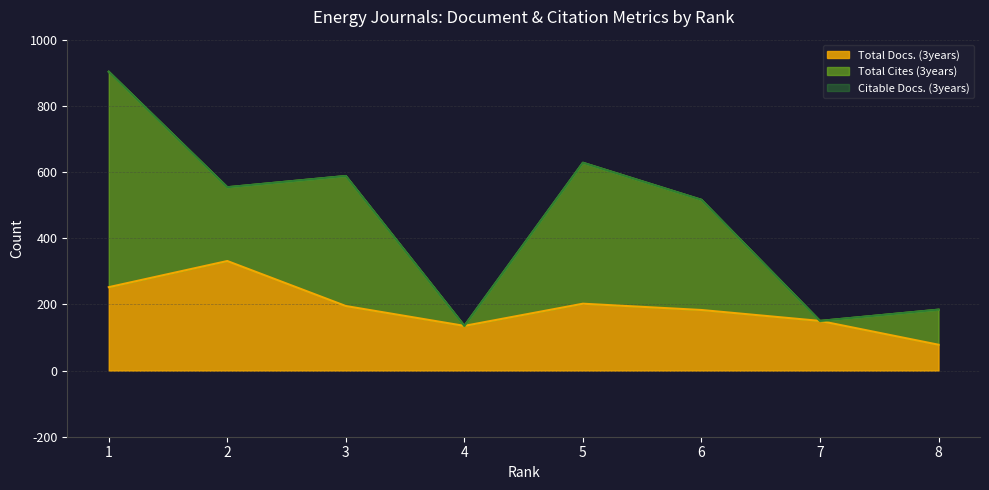

How many data points does each series have?

8